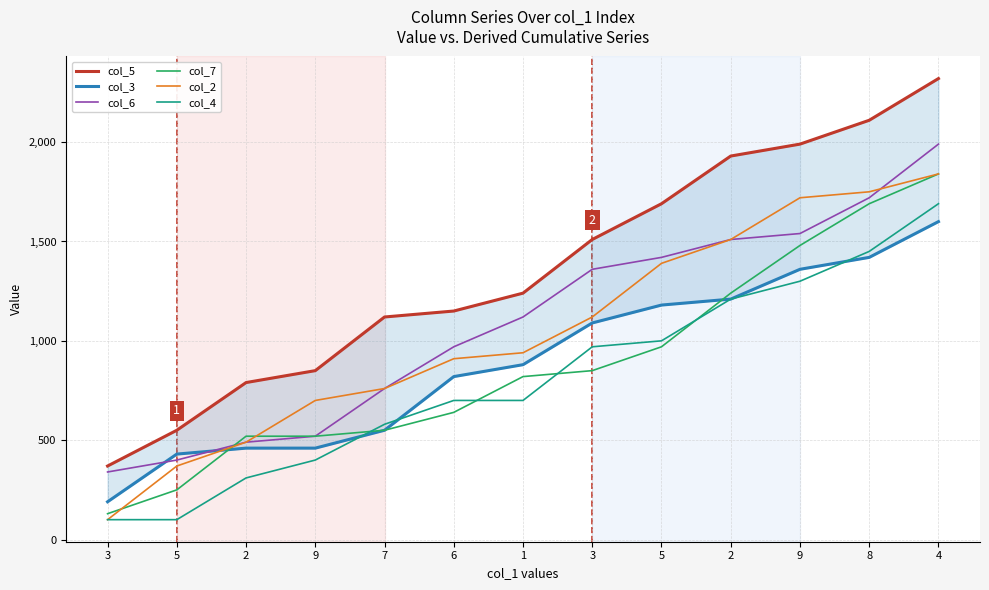

True or false: col_7 and col_5 intersect in this chart.

False